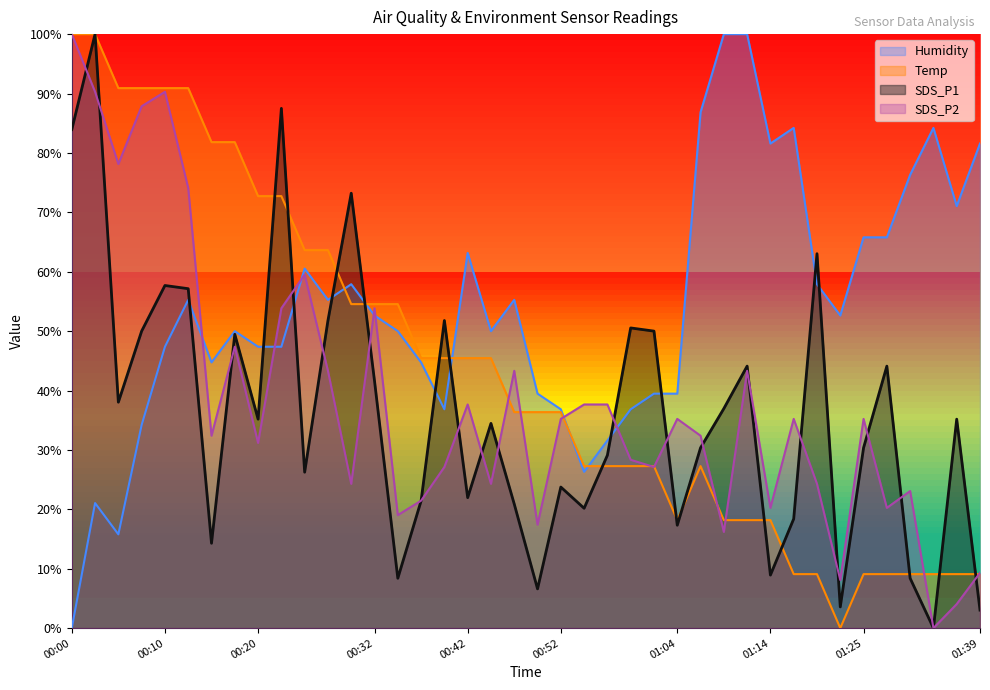

Where does the Humidity series first go above 52?

00:12